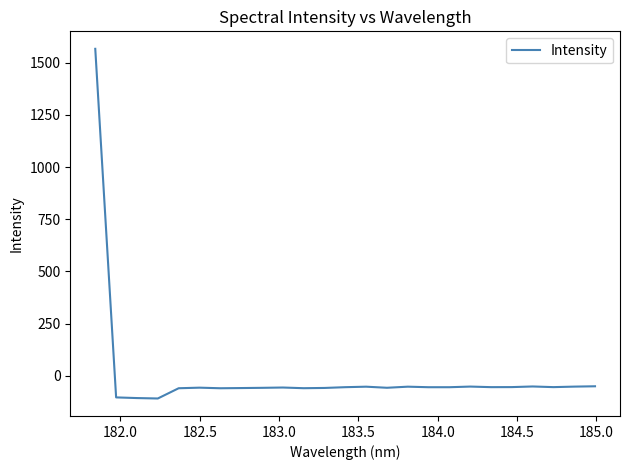

What is the maximum value shown in the chart?

1566.1